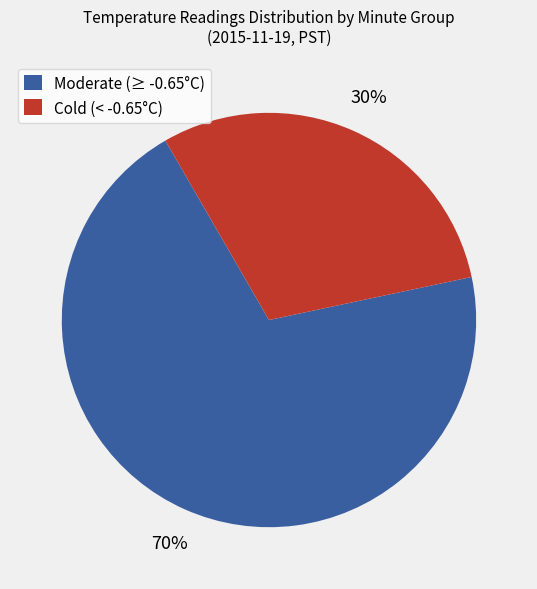

Which slice is the largest?

Moderate (≥ -0.65°C)